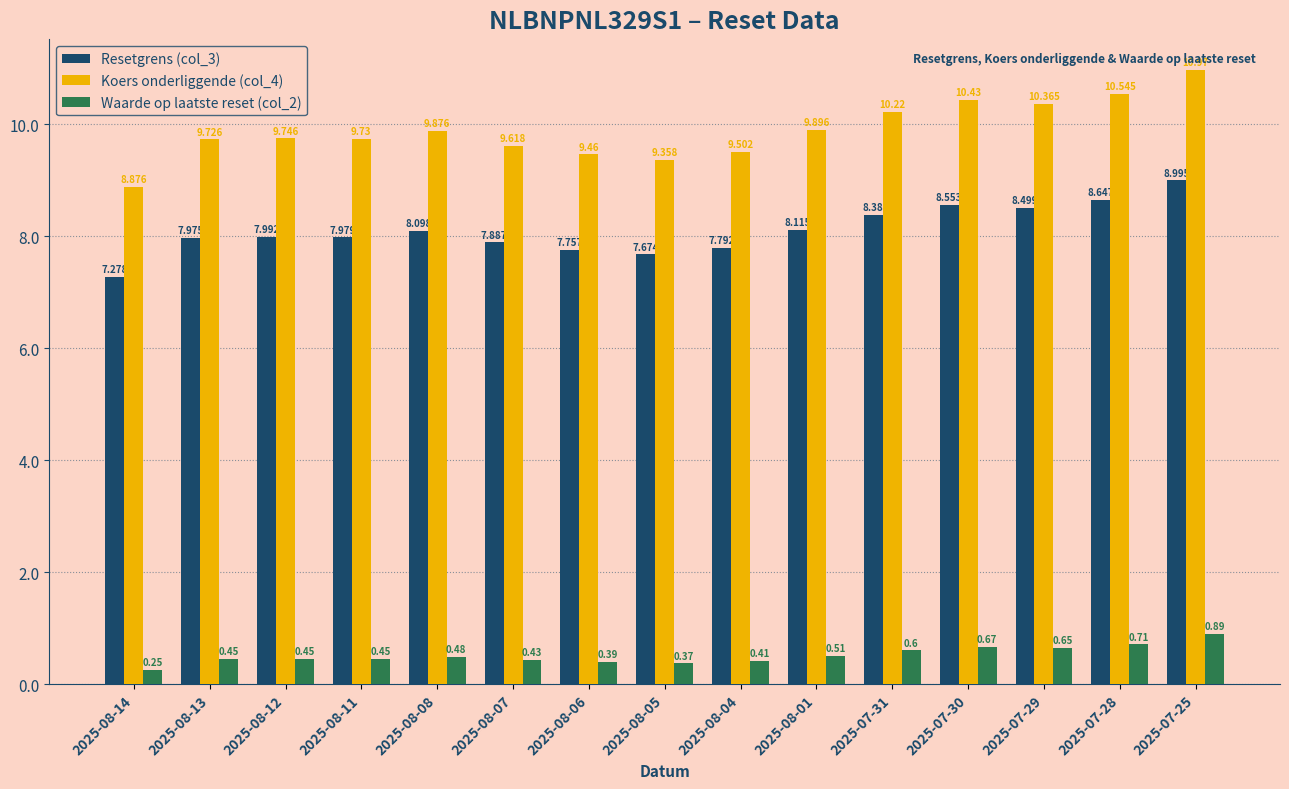

What value does the Waarde op laatste reset (col_2) series have at 2025-07-31?

0.6